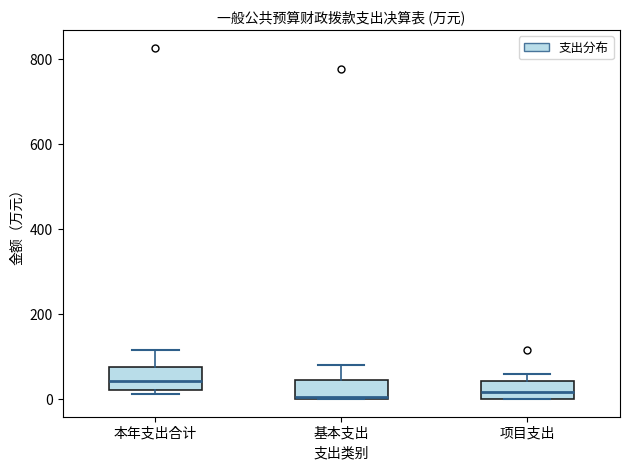

Where is the upper edge of the box for 项目支出 on the y-axis? The values are not printed on the chart, so give them approximately, as read against the axis.

40